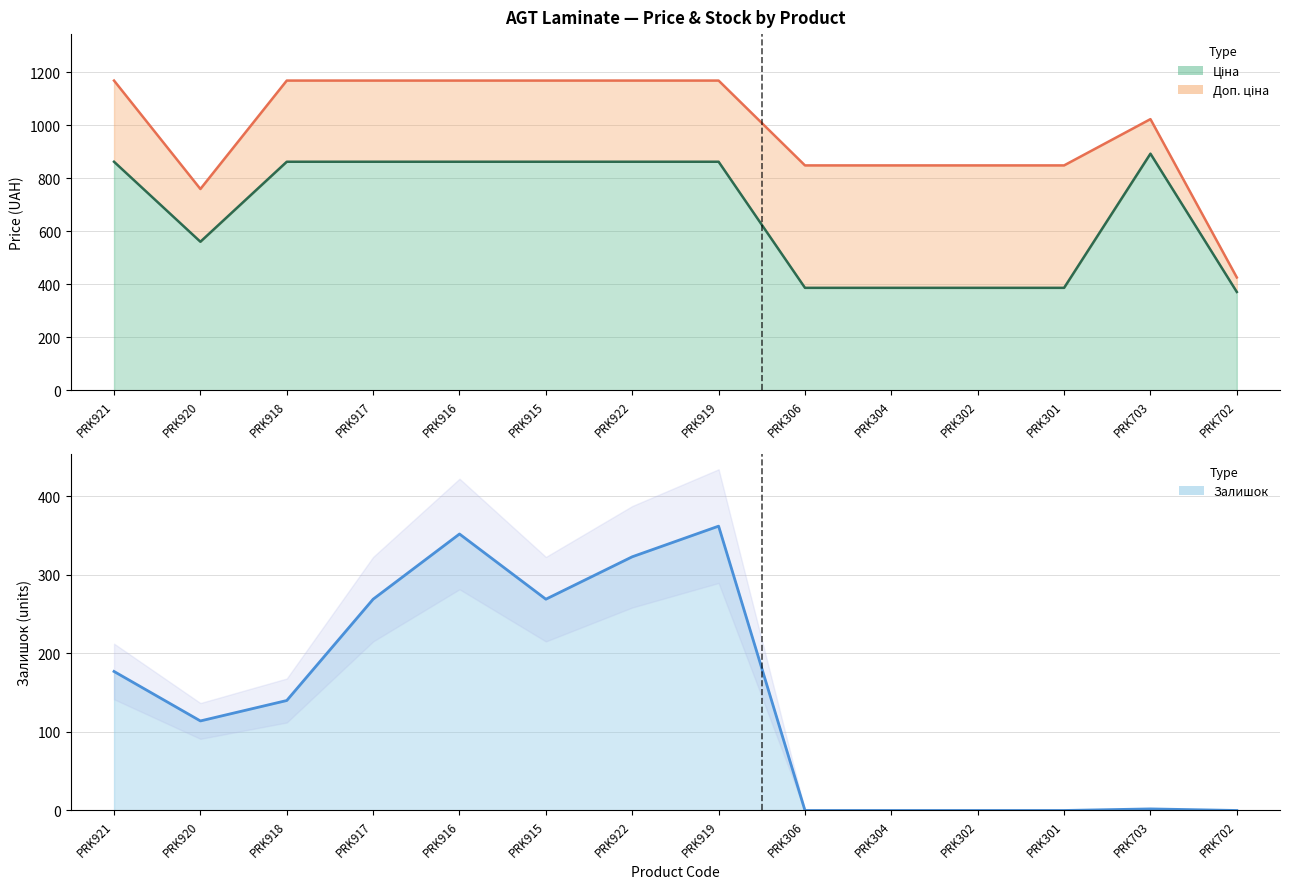

True or false: Доп. ціна has more than 1 interior local peaks.

False